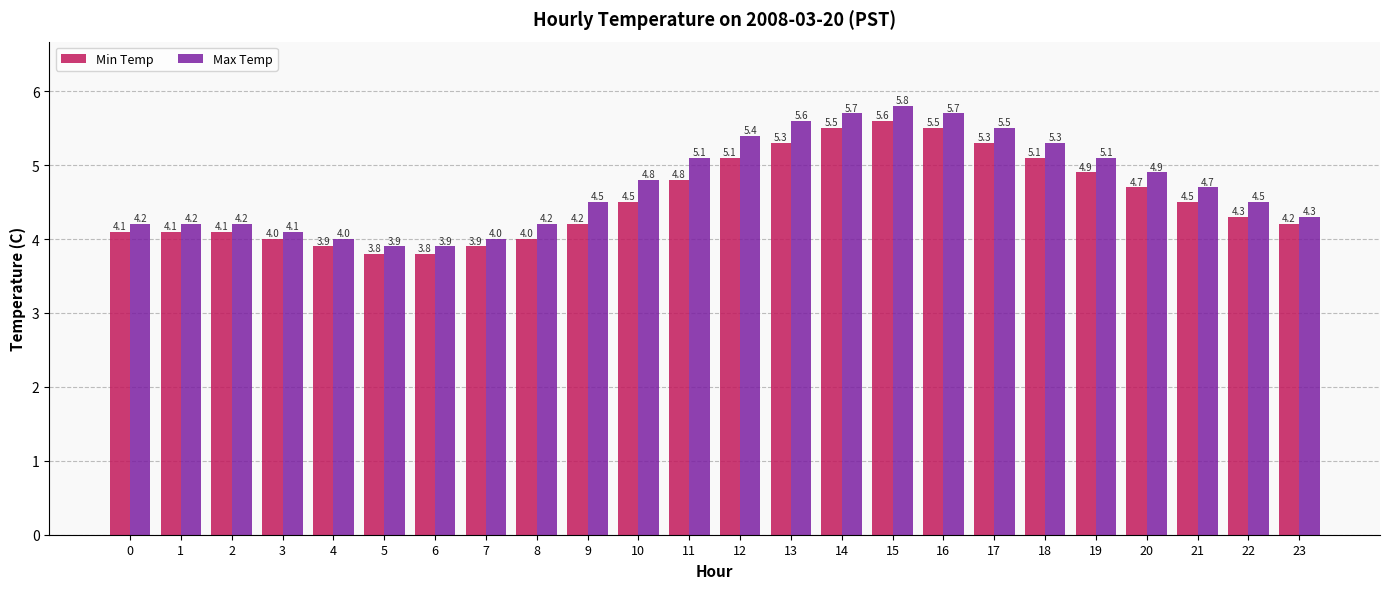

What is the difference between the second highest and second lowest values in the Max Temp series?

1.8